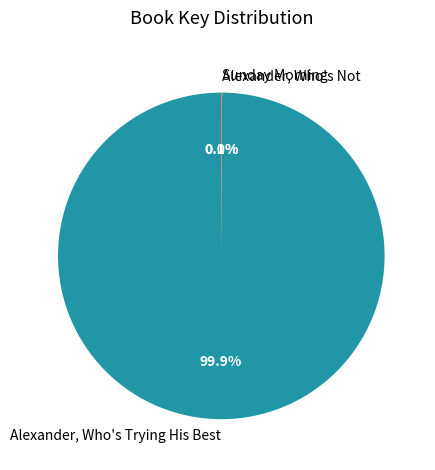

Does any single category account for the majority?

Yes